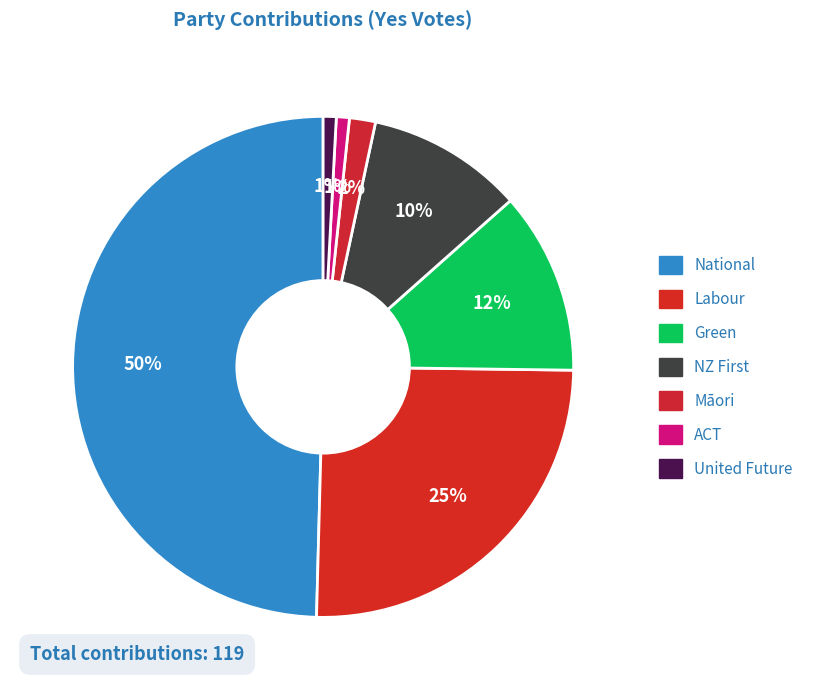

What is the change in value from Labour to United Future?

-29